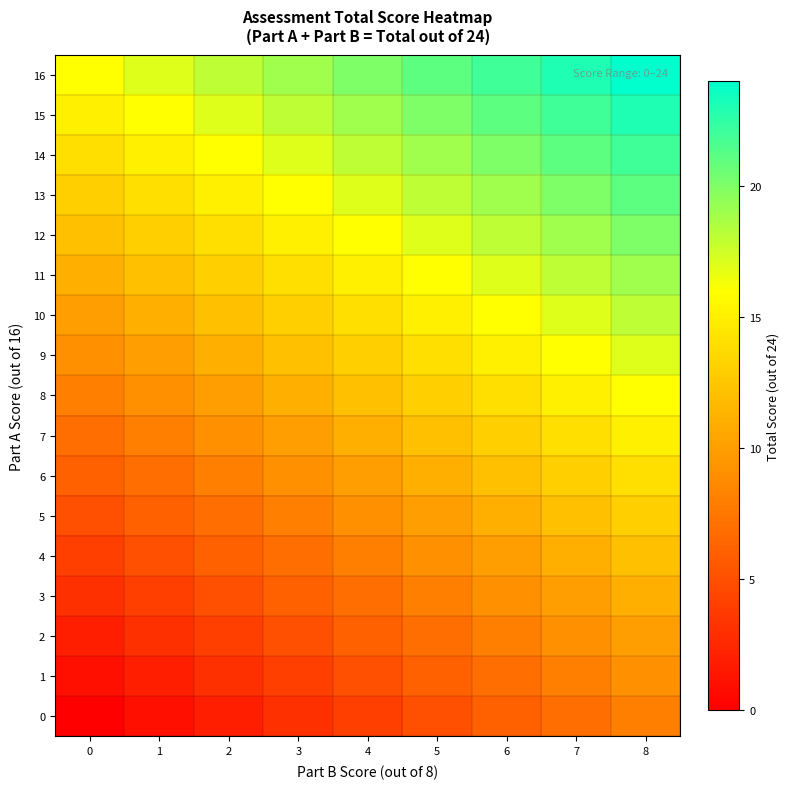

Reading left to right, what are all the values shown in this chart?

0: 0=0	1=1	2=2	3=3	4=4	5=5	6=6	7=7	8=8
1: 0=1	1=2	2=3	3=4	4=5	5=6	6=7	7=8	8=9
2: 0=2	1=3	2=4	3=5	4=6	5=7	6=8	7=9	8=10
3: 0=3	1=4	2=5	3=6	4=7	5=8	6=9	7=10	8=11
4: 0=4	1=5	2=6	3=7	4=8	5=9	6=10	7=11	8=12
5: 0=5	1=6	2=7	3=8	4=9	5=10	6=11	7=12	8=13
6: 0=6	1=7	2=8	3=9	4=10	5=11	6=12	7=13	8=14
7: 0=7	1=8	2=9	3=10	4=11	5=12	6=13	7=14	8=15
8: 0=8	1=9	2=10	3=11	4=12	5=13	6=14	7=15	8=16
9: 0=9	1=10	2=11	3=12	4=13	5=14	6=15	7=16	8=17
10: 0=10	1=11	2=12	3=13	4=14	5=15	6=16	7=17	8=18
11: 0=11	1=12	2=13	3=14	4=15	5=16	6=17	7=18	8=19
12: 0=12	1=13	2=14	3=15	4=16	5=17	6=18	7=19	8=20
13: 0=13	1=14	2=15	3=16	4=17	5=18	6=19	7=20	8=21
14: 0=14	1=15	2=16	3=17	4=18	5=19	6=20	7=21	8=22
15: 0=15	1=16	2=17	3=18	4=19	5=20	6=21	7=22	8=23
16: 0=16	1=17	2=18	3=19	4=20	5=21	6=22	7=23	8=24